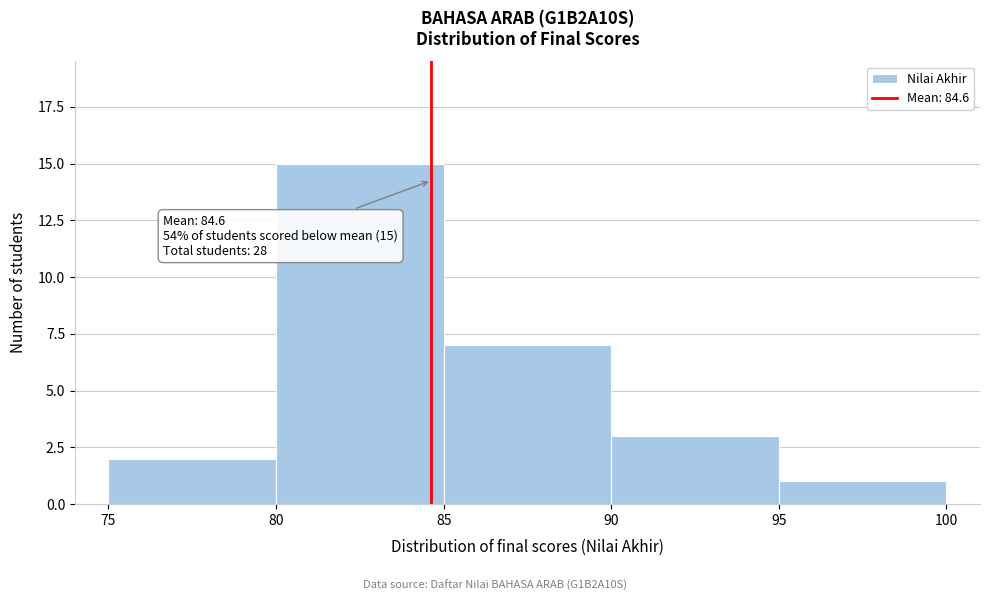

Which range on the x-axis has the tallest bar?

80 to 85